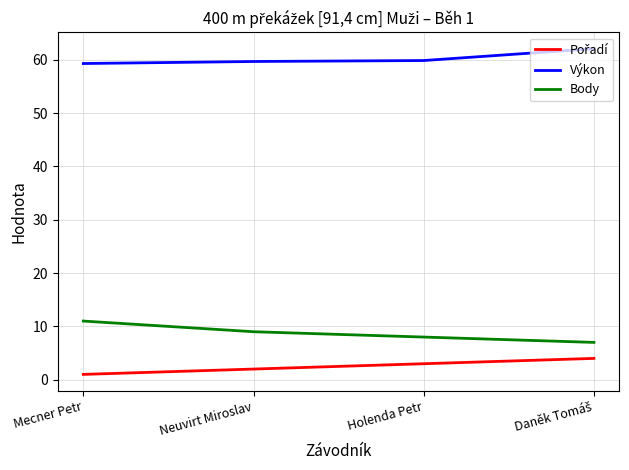

True or false: Body and Výkon cross at least once.

False